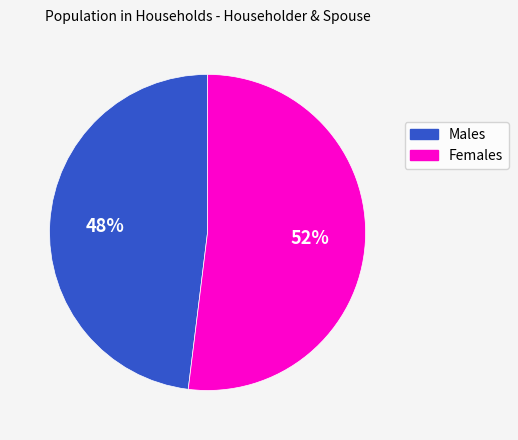

What percentage is the Females slice, to the nearest percent?

52%